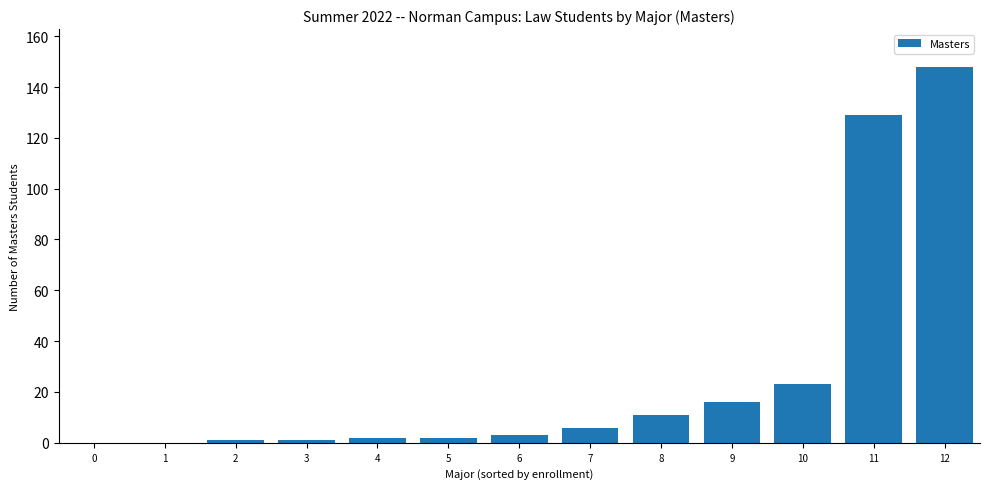

Which category has the highest value across all series?

12